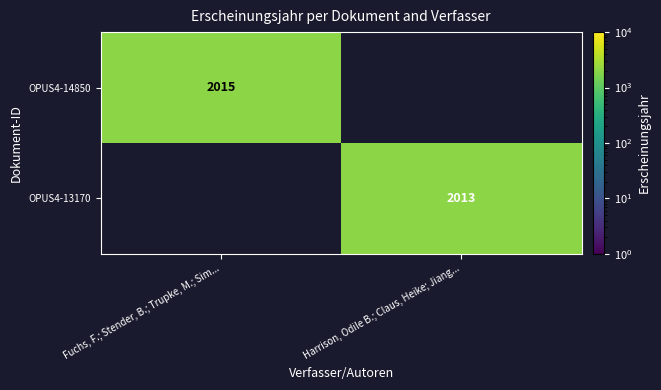

The value of OPUS4-13170 at Harrison, Odile B.; Claus, Heike; Jiang... is 633. True or false?

False